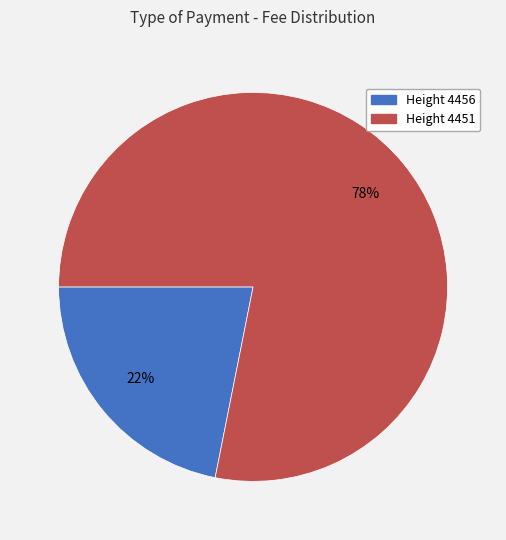

What is the smallest slice in the pie chart?

Height 4456